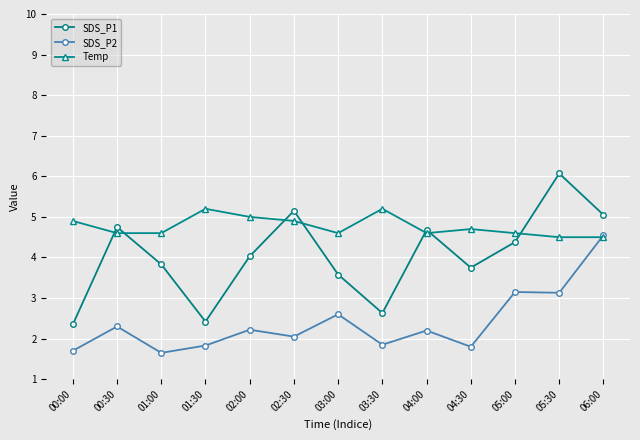

What is the value of the Temp point at the 12th from the left?

4.5